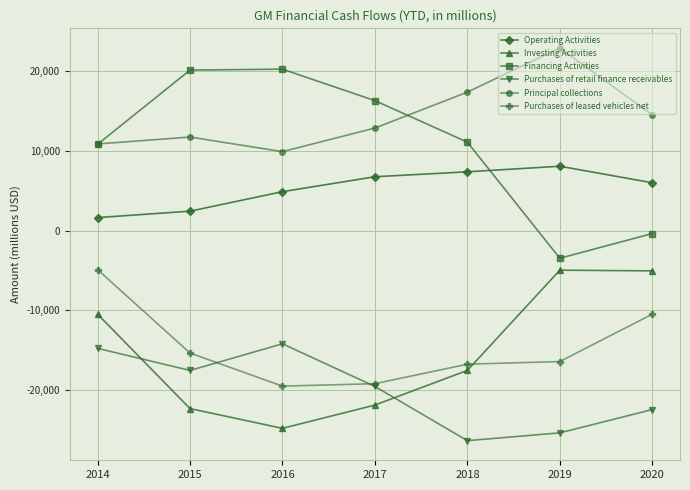

What is the value of the Investing Activities point at the 5th from the left?

-17516